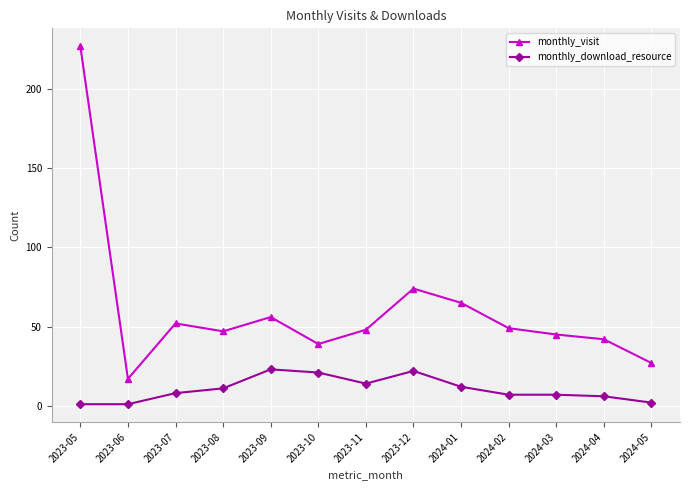

At which category is the sum across all series the highest?

2023-05